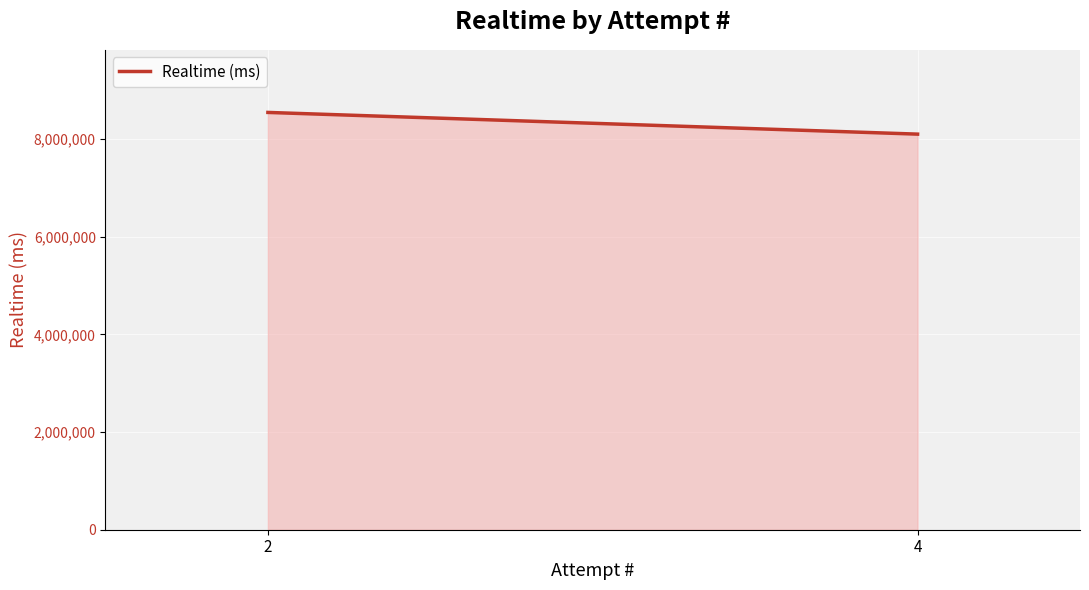

Reading left to right, what are all the values shown in this chart?

8547151	8102654